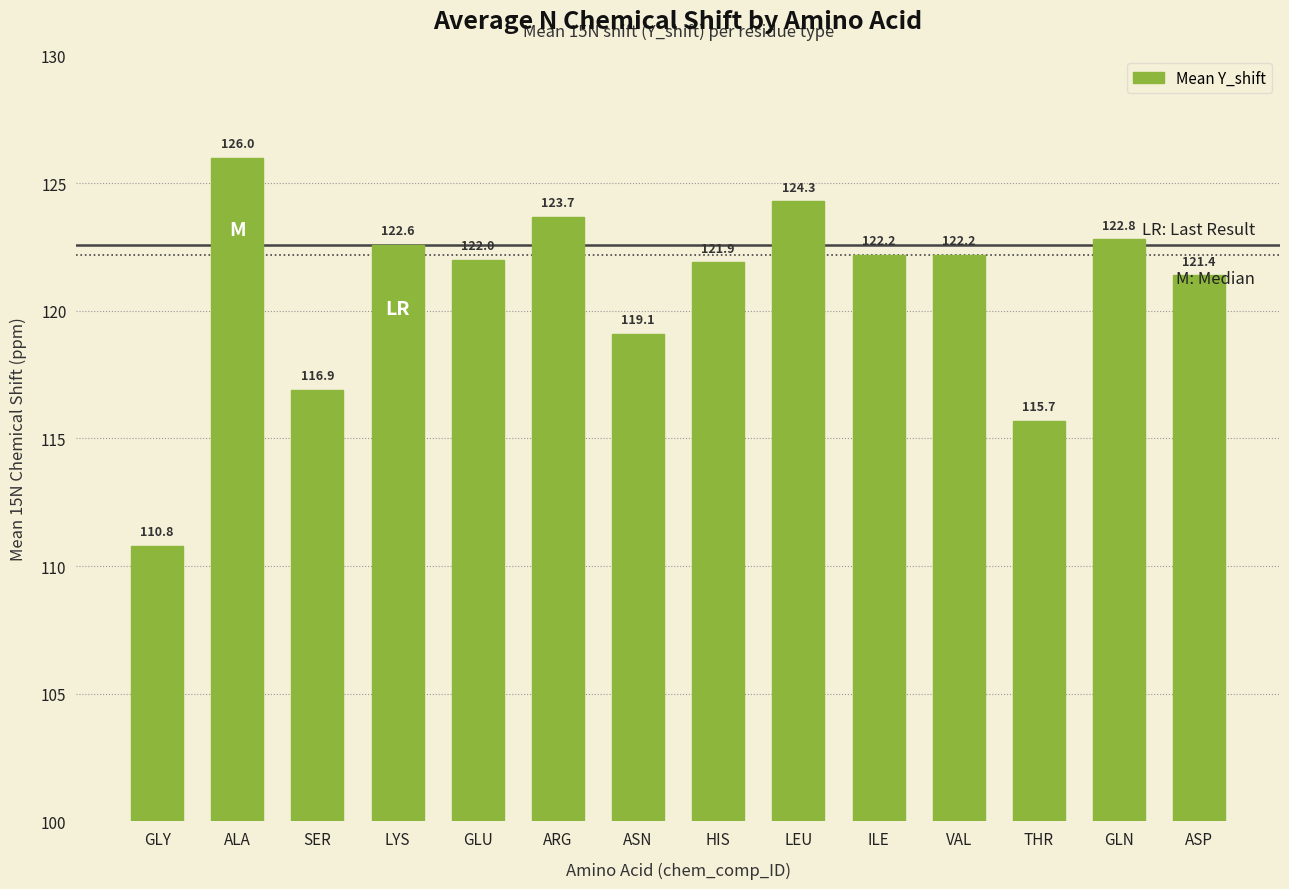

What is the sum of all values?

1691.6